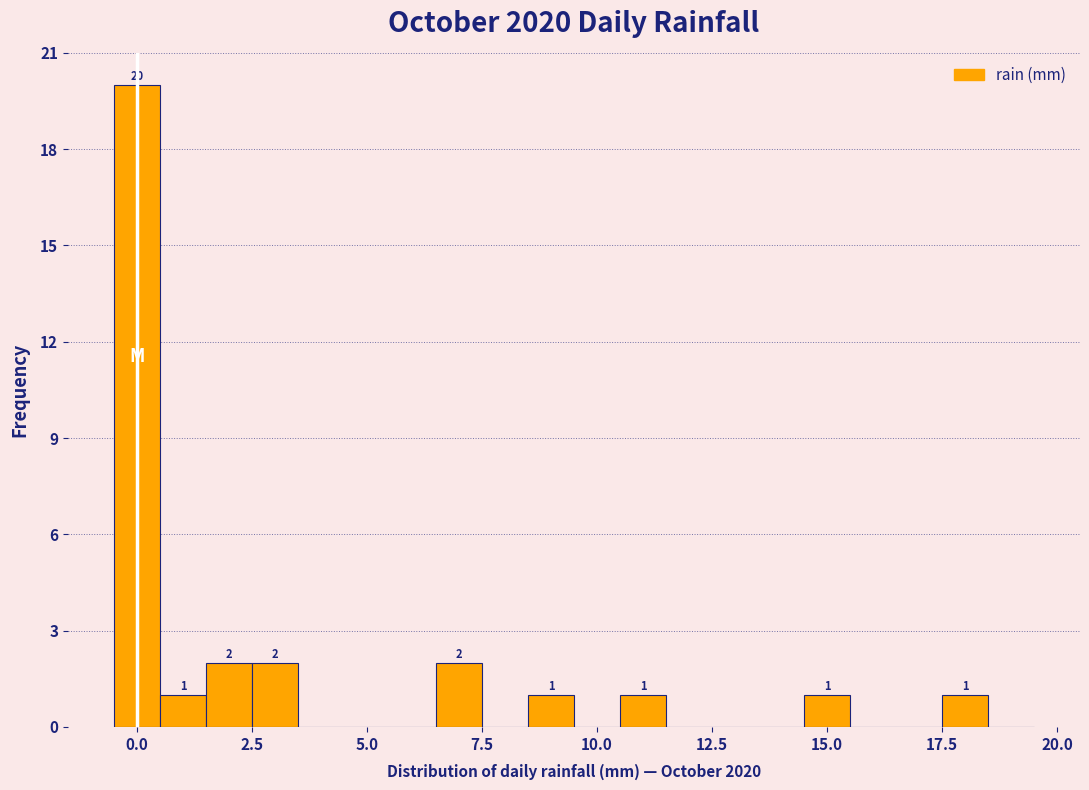

Read against the x-axis, roughly where is the centre of the tallest bar?

0.0